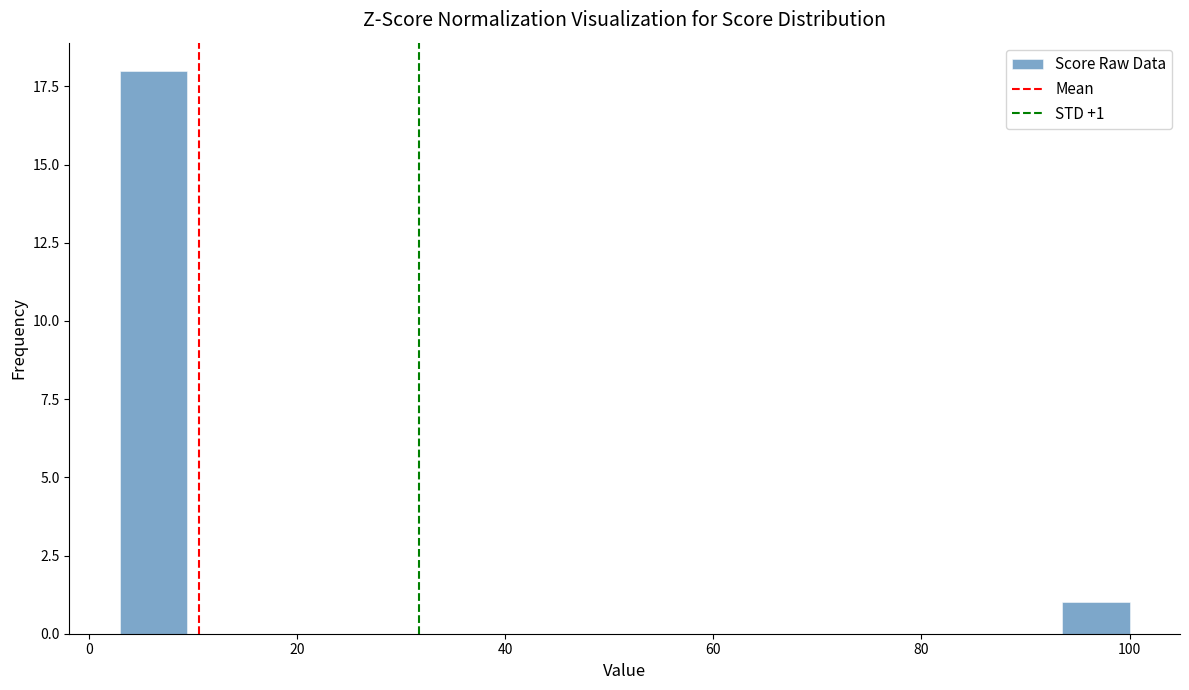

Around what value on the x-axis is the tallest bar? Give the approximate position of its centre, as read against the axis.

6